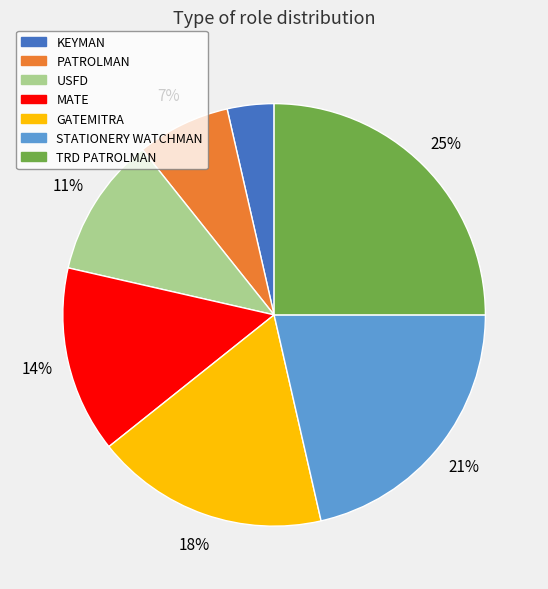

The STATIONERY WATCHMAN slice represents 10% of the pie. True or false?

False